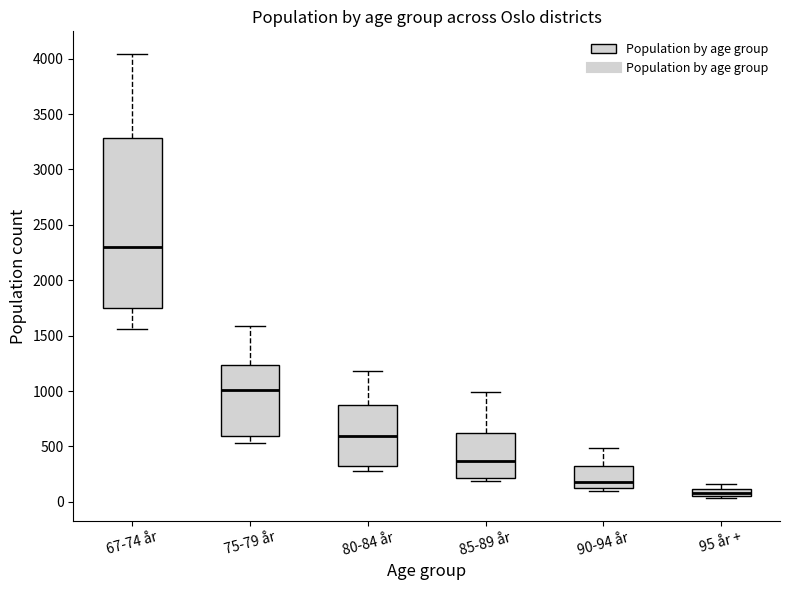

Which box has the lowest median line?

95 år +